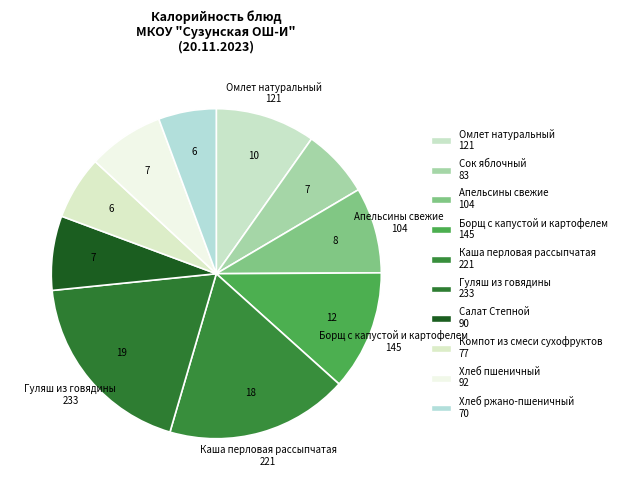

What is the ratio of the value at Борщ с капустой и картофелем to the value at Салат Степной?

1.6